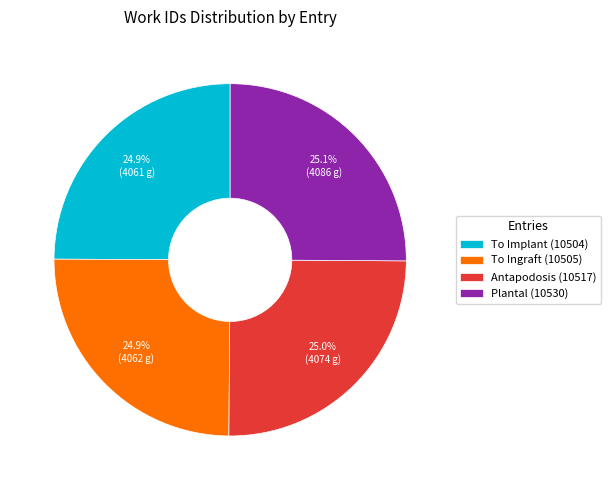

Approximately how many times larger is the value at Antapodosis (10517) compared to To Implant (10504)?

1.0